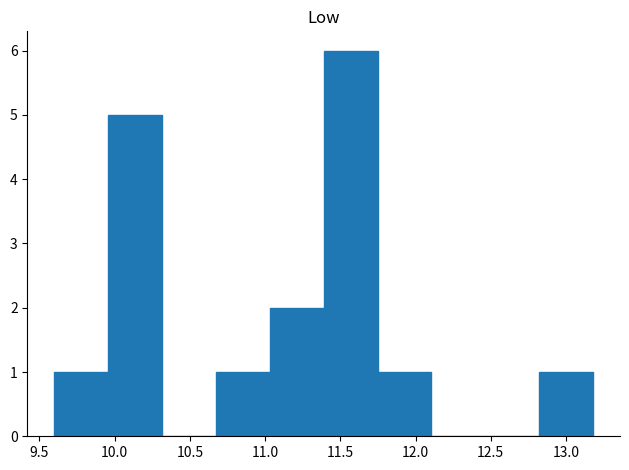

Over which range of the x-axis is the bar tallest?

11.40 to 11.75